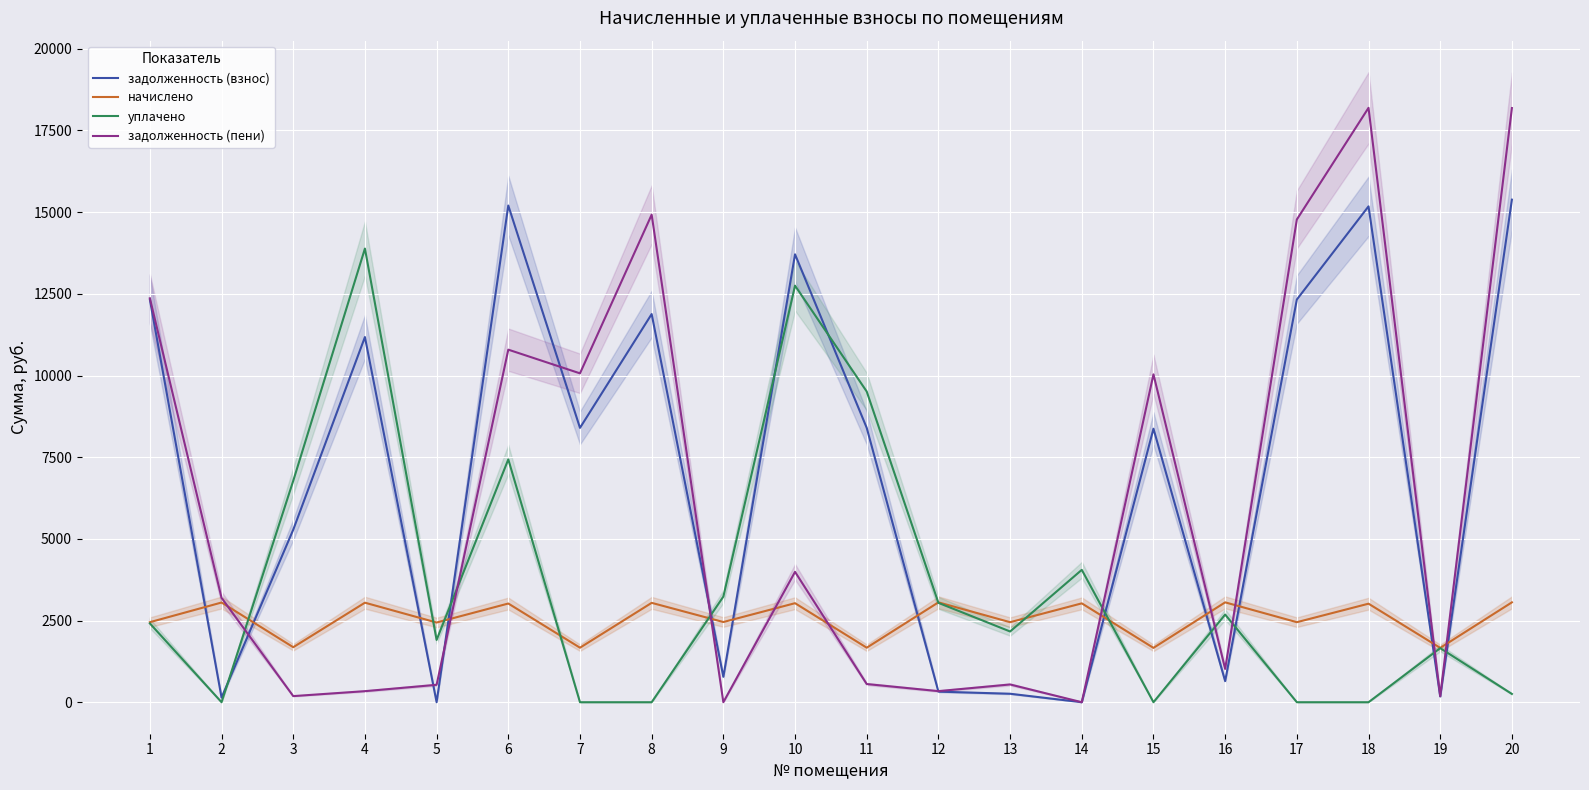

Between 3 and 19, which series saw the biggest shift?

уплачено